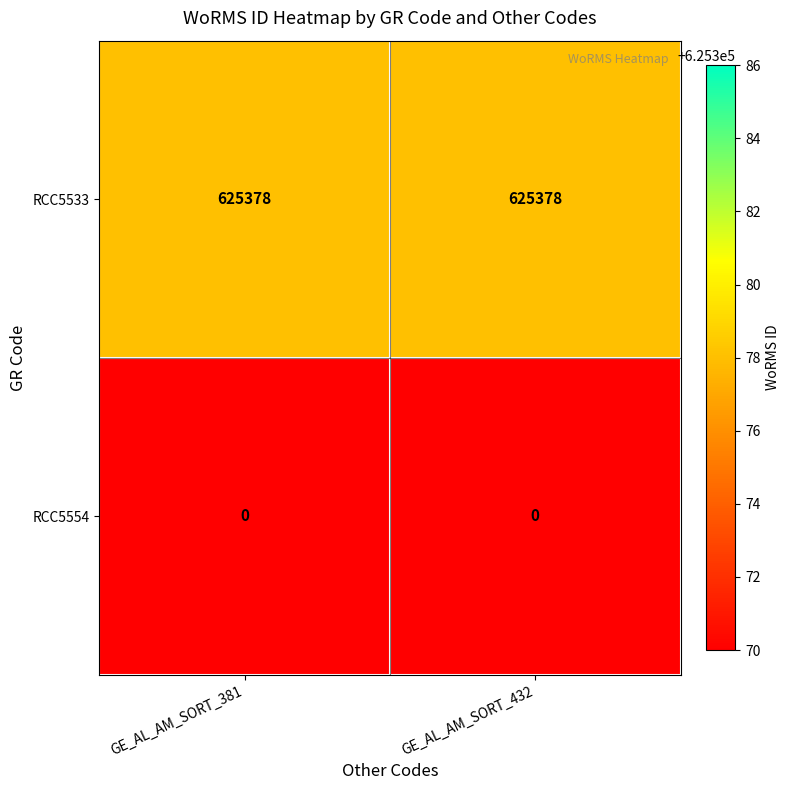

Is the value of RCC5554 at GE_AL_AM_SORT_381 greater than the value of RCC5533 at GE_AL_AM_SORT_381?

No